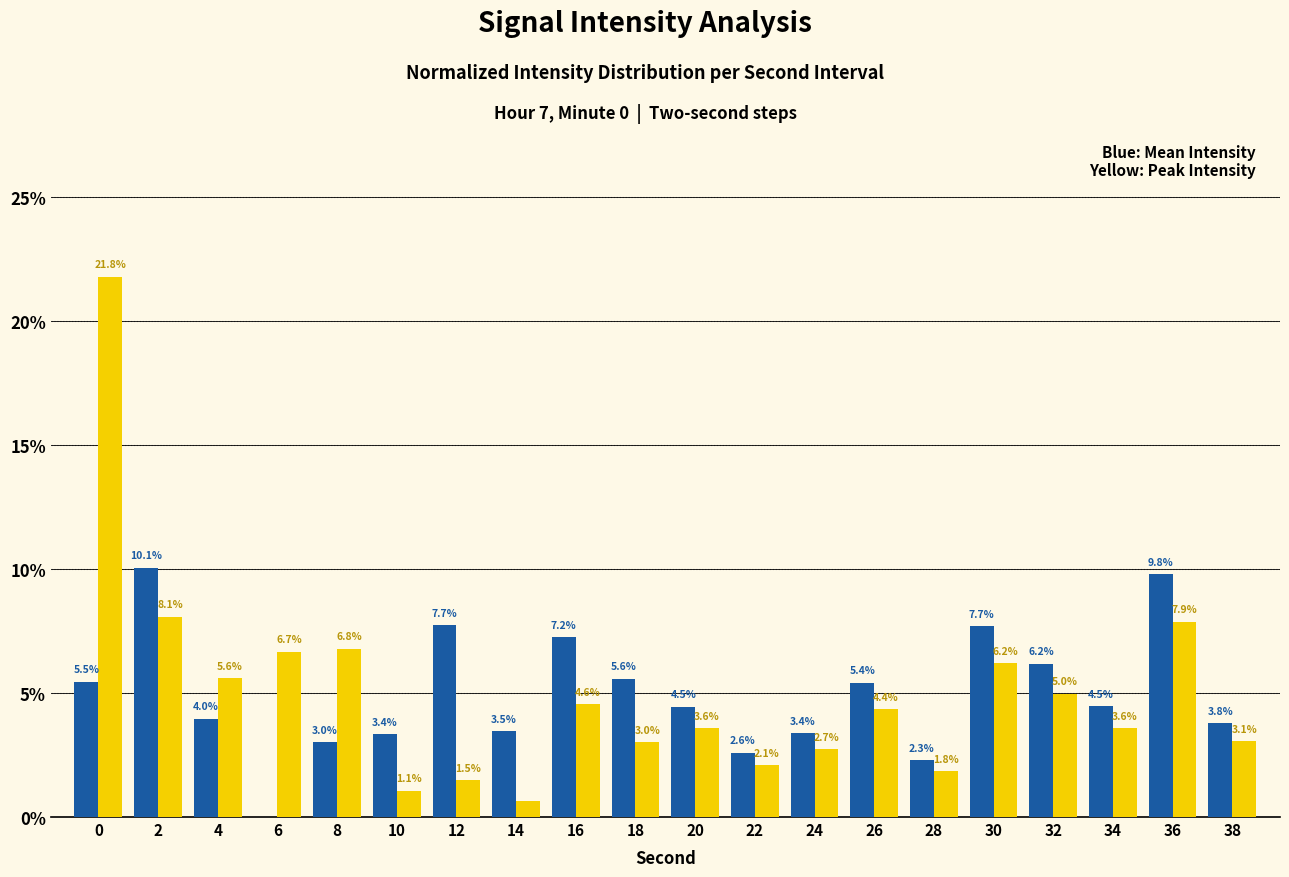

How many series are shown in this chart?

2